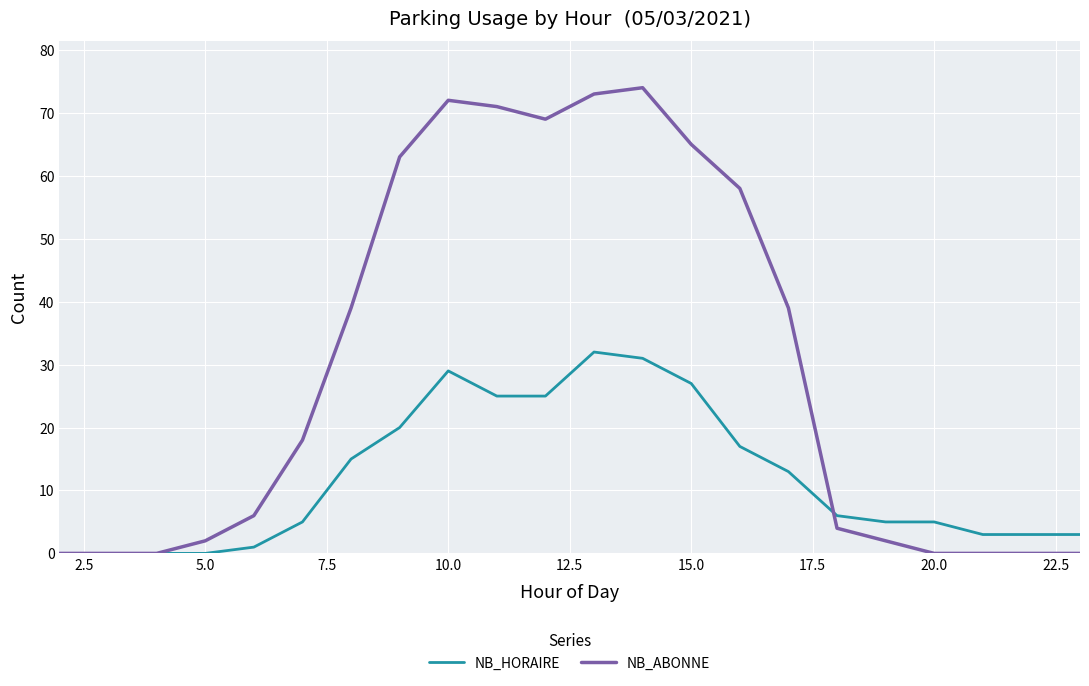

Rank the series by their average value, from lowest to highest.

NB_HORAIRE, NB_ABONNE